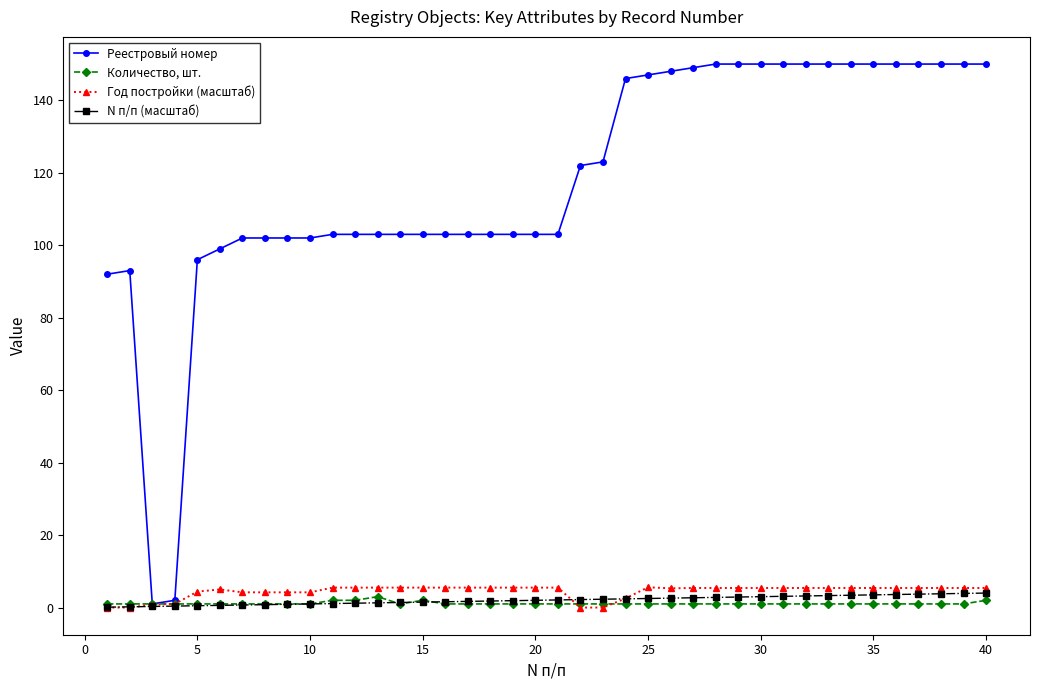

What is the maximum value for Реестровый номер?

150.0